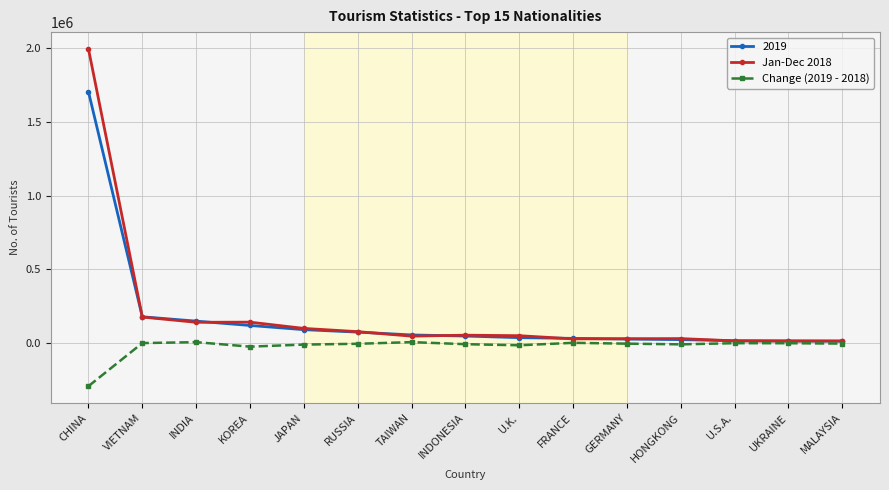

Is the value of Jan-Dec 2018 at UKRAINE greater than the value of 2019 at CHINA?

No